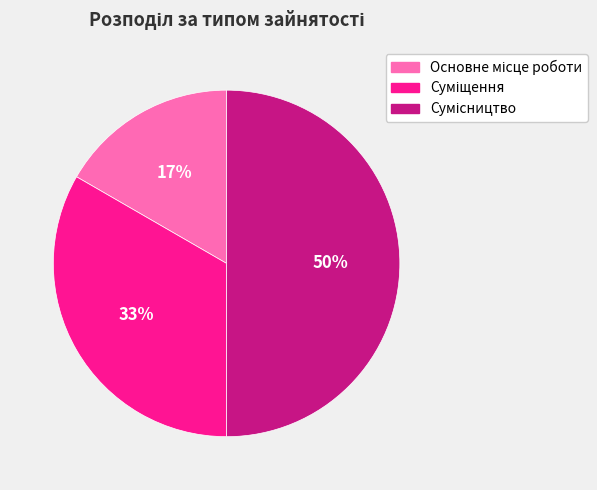

To the nearest percent, what is the average slice percentage?

33%